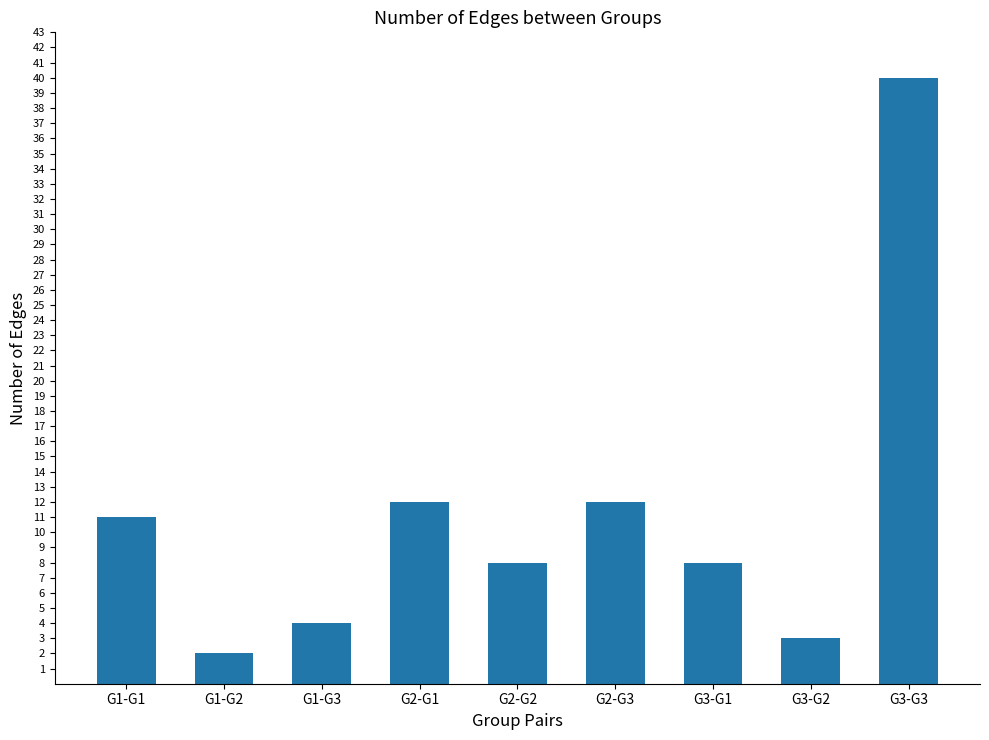

The value at G1-G2 is 2. True or false?

True